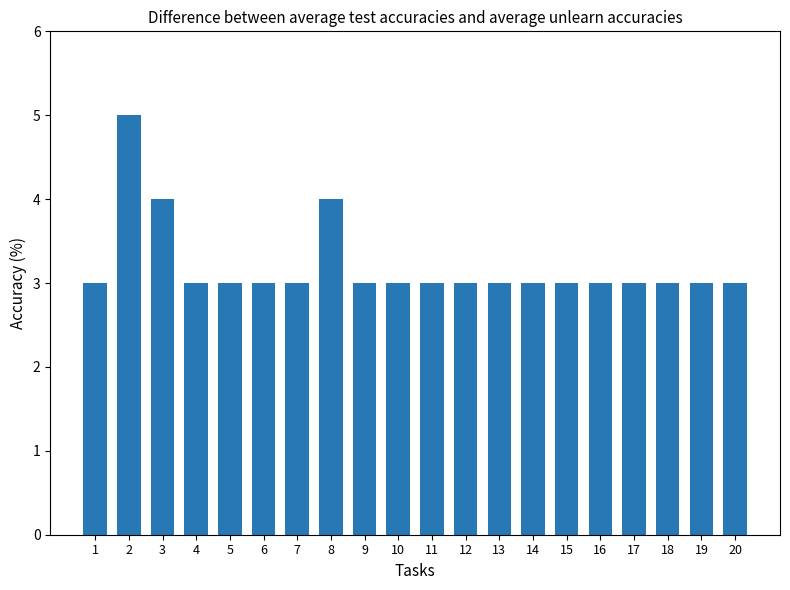

Read the value at 1.

3